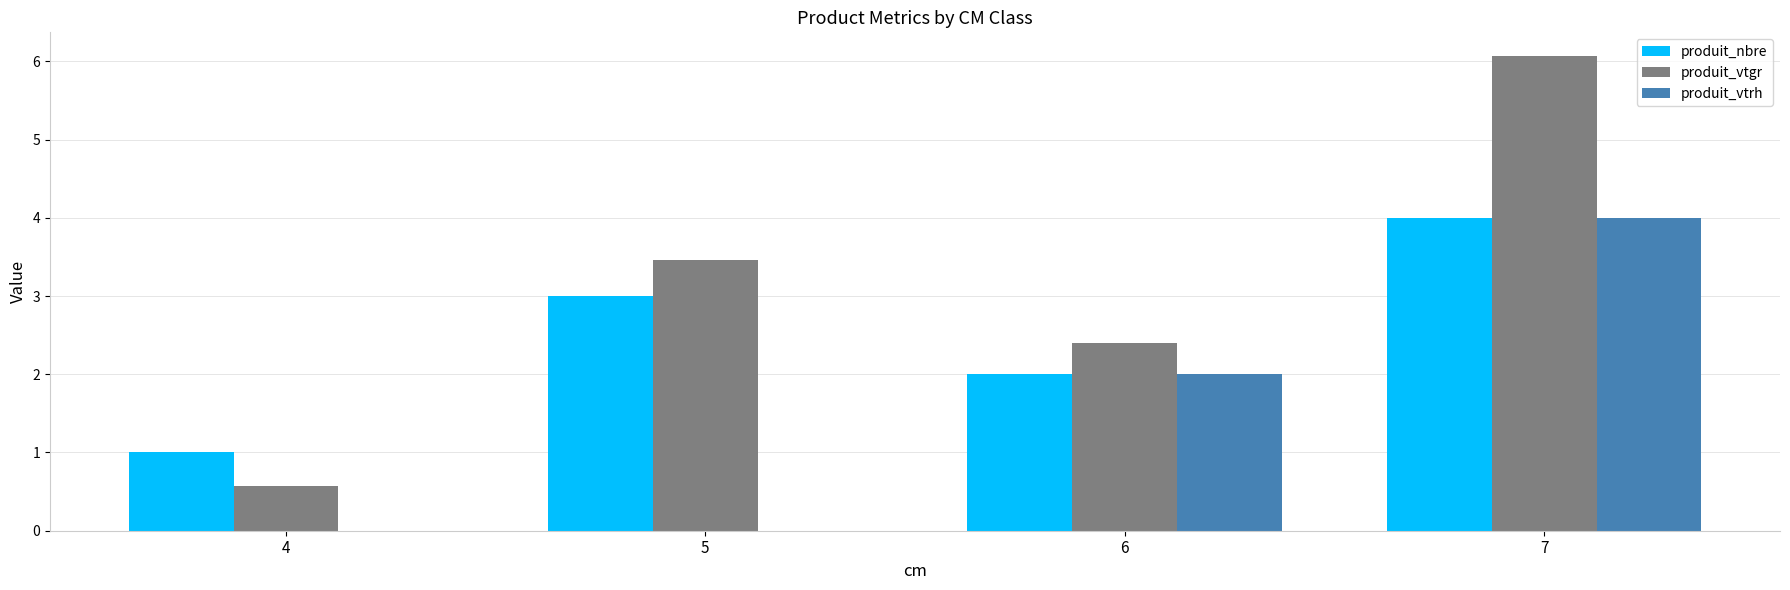

What is the difference between the produit_nbre values at 6 and 7?

2.0